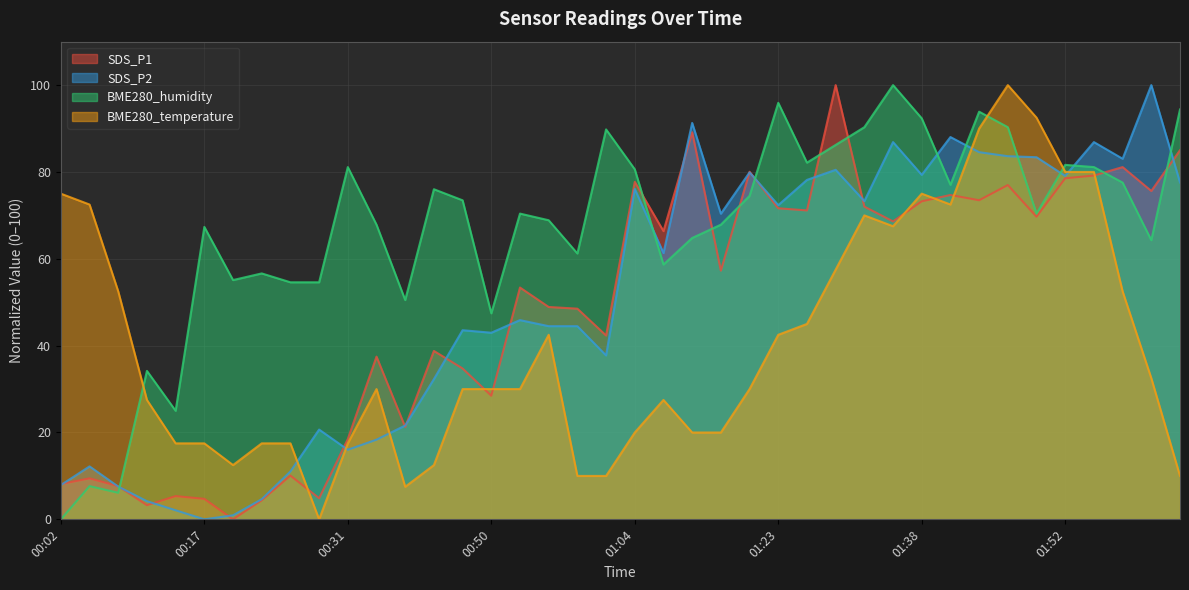

What is the value of the BME280_temperature point at the 17th from the left?

30.0